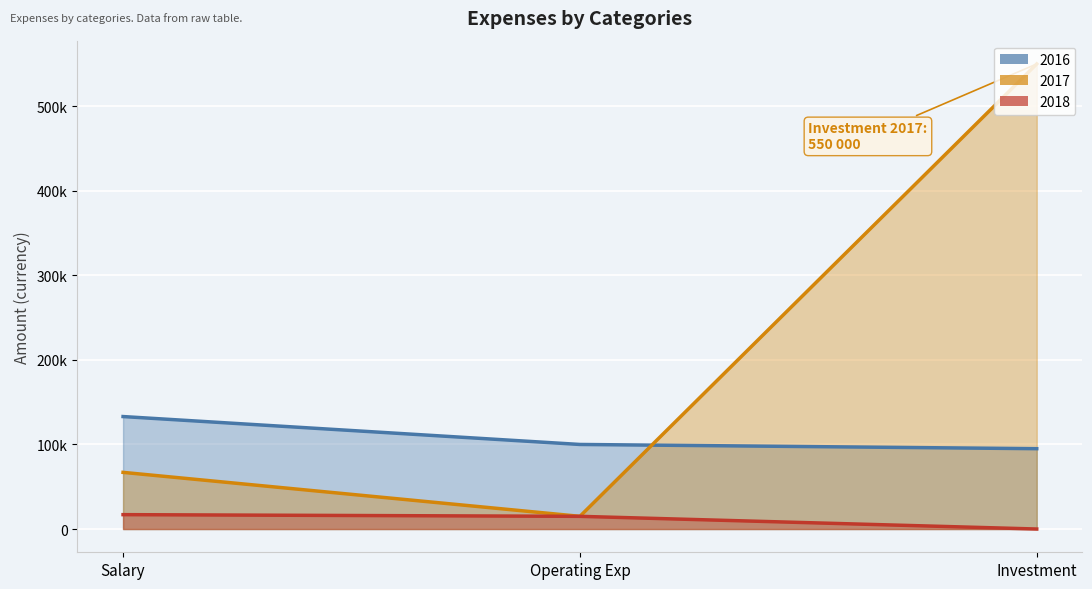

Which series has the largest total across all categories?

2017 (line)